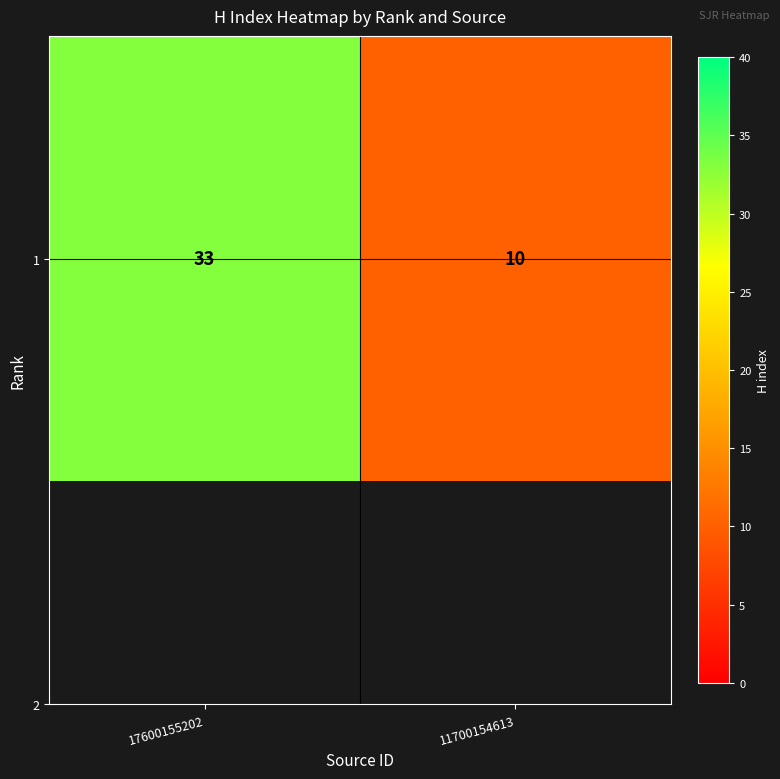

What is the change in value from 17600155202 to 11700154613?

-23